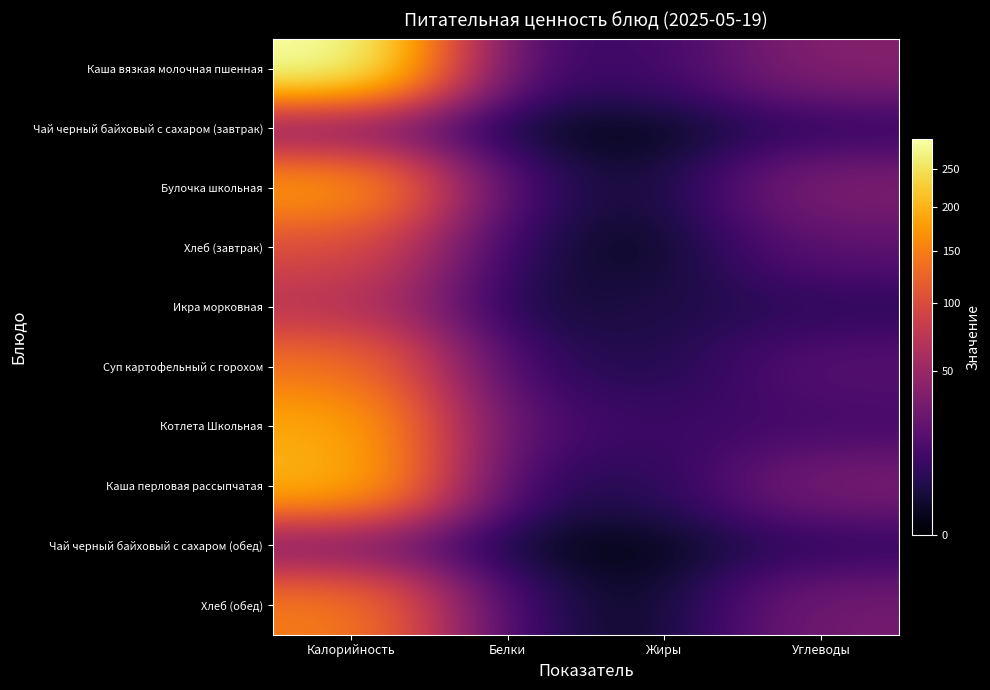

At which category does the chart reach its peak across all series?

Калорийность